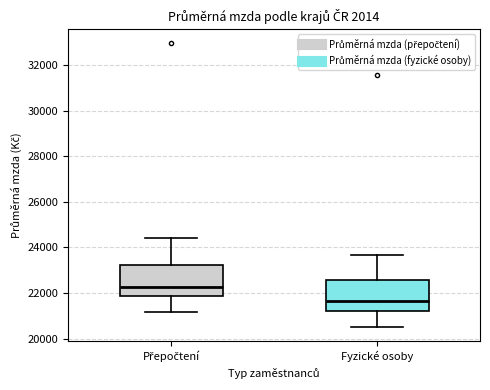

Reading left to right, read every box against the y-axis: the position of its median line, the range the box covers, and the ends of its whiskers. The values are not printed on the chart, so give them approximately, as read against the axis.

Přepočtení: median 22200, box 21800 to 23200, whiskers 21200 to 24400
Fyzické osoby: median 21600, box 21200 to 22600, whiskers 20600 to 23600